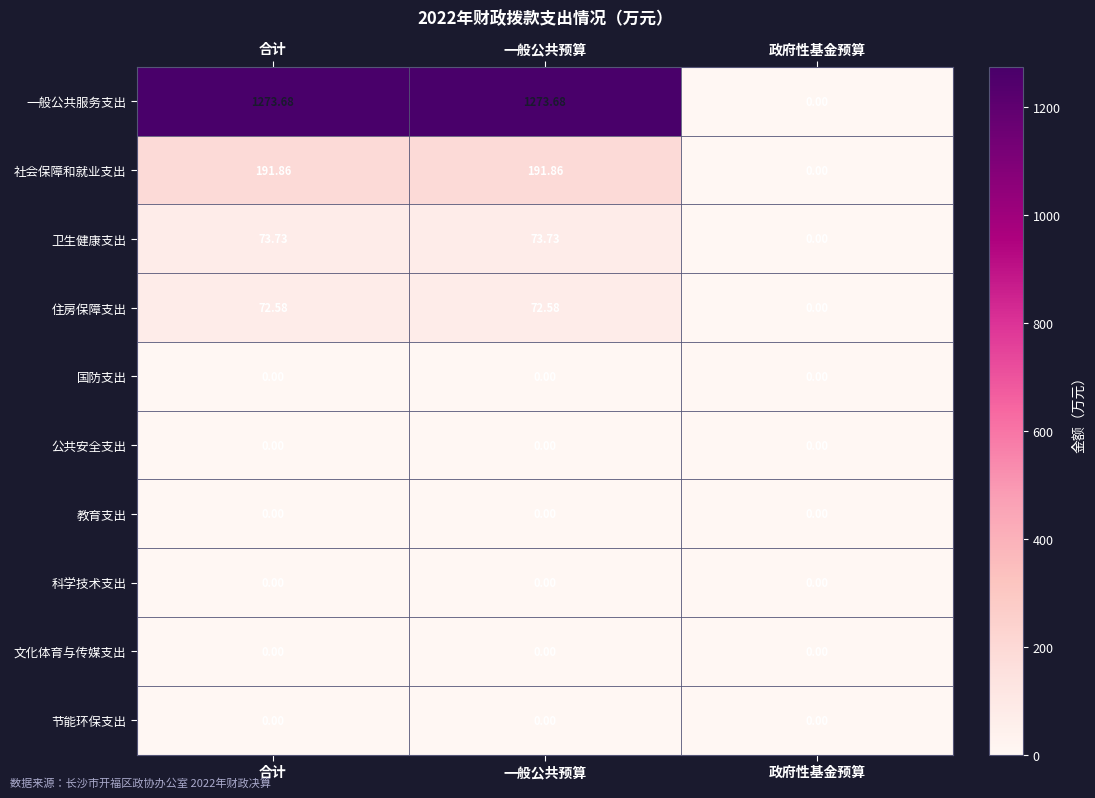

Is the value of 一般公共服务支出 at 政府性基金预算 greater than the value of 卫生健康支出 at 一般公共预算?

No